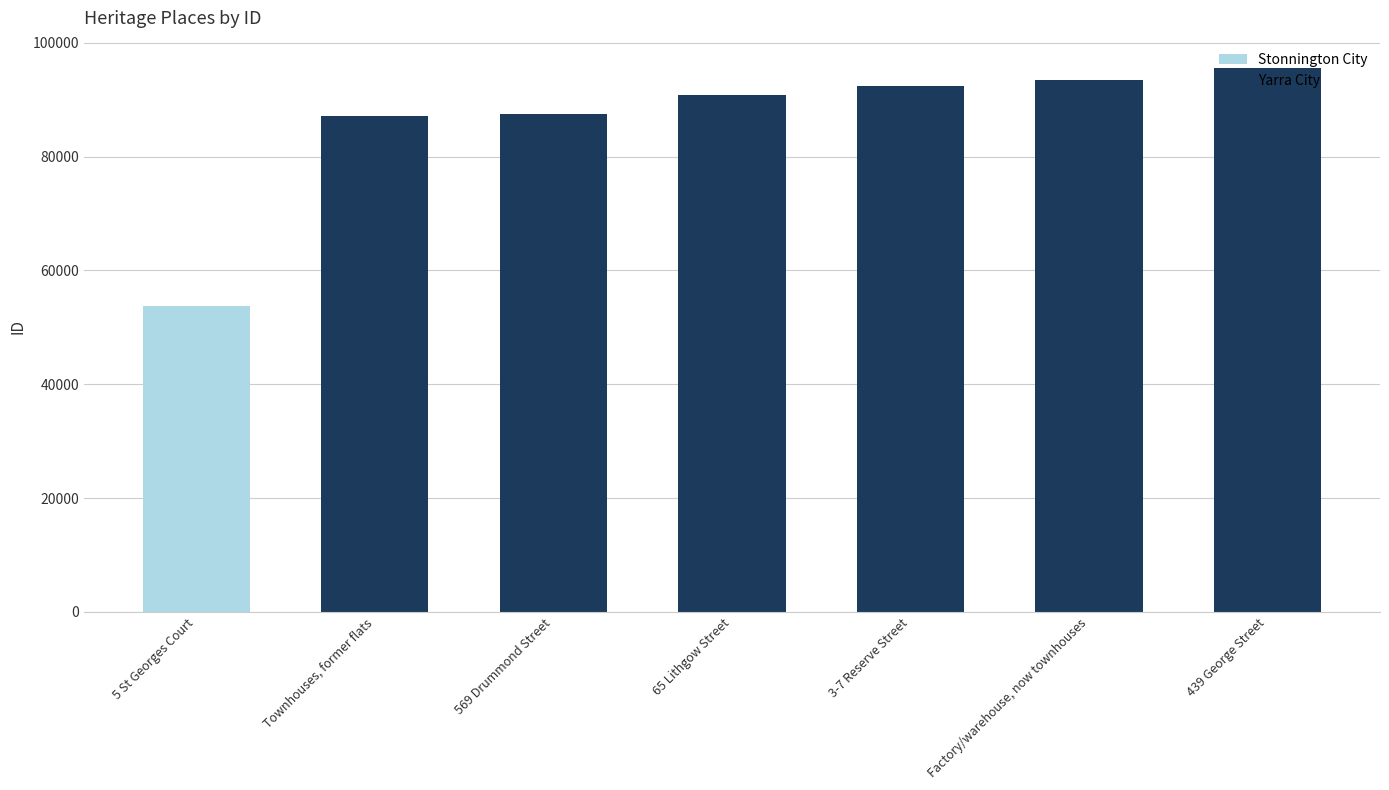

Reading right to left, extract all data points from this chart.

439 George Street=95585	Factory/warehouse, now townhouses=93539	3-7 Reserve Street=92320	65 Lithgow Street=90847	569 Drummond Street=87465	Townhouses, former flats=87160	5 St Georges Court=53805